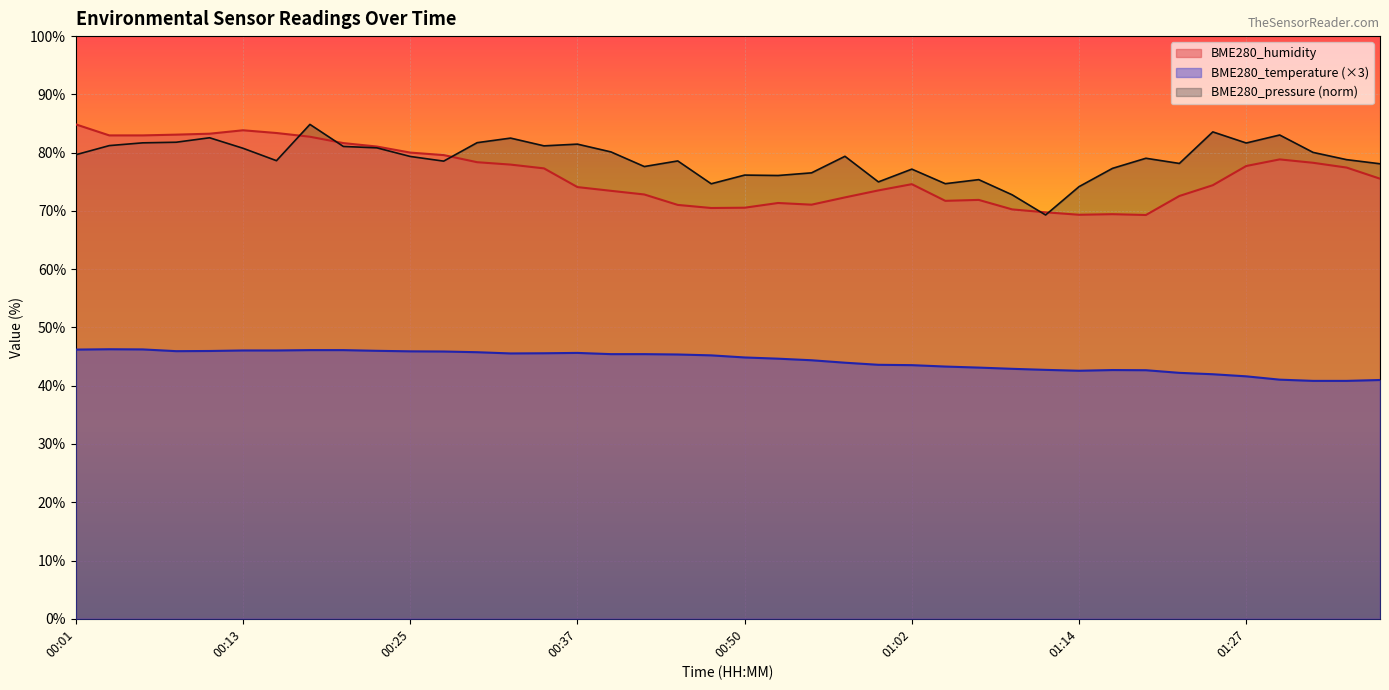

List the labels in order of BME280_temperature value, largest first.

00:03, 00:05, 00:01, 00:18, 00:20, 00:13, 00:15, 00:22, 00:10, 00:08, 00:25, 00:27, 00:30, 00:37, 00:35, 00:32, 00:40, 00:42, 00:44, 00:47, 00:50, 00:52, 00:54, 00:57, 00:59, 01:02, 01:04, 01:07, 01:09, 01:12, 01:17, 01:20, 01:14, 01:22, 01:25, 01:27, 01:30, 01:37, 01:32, 01:35